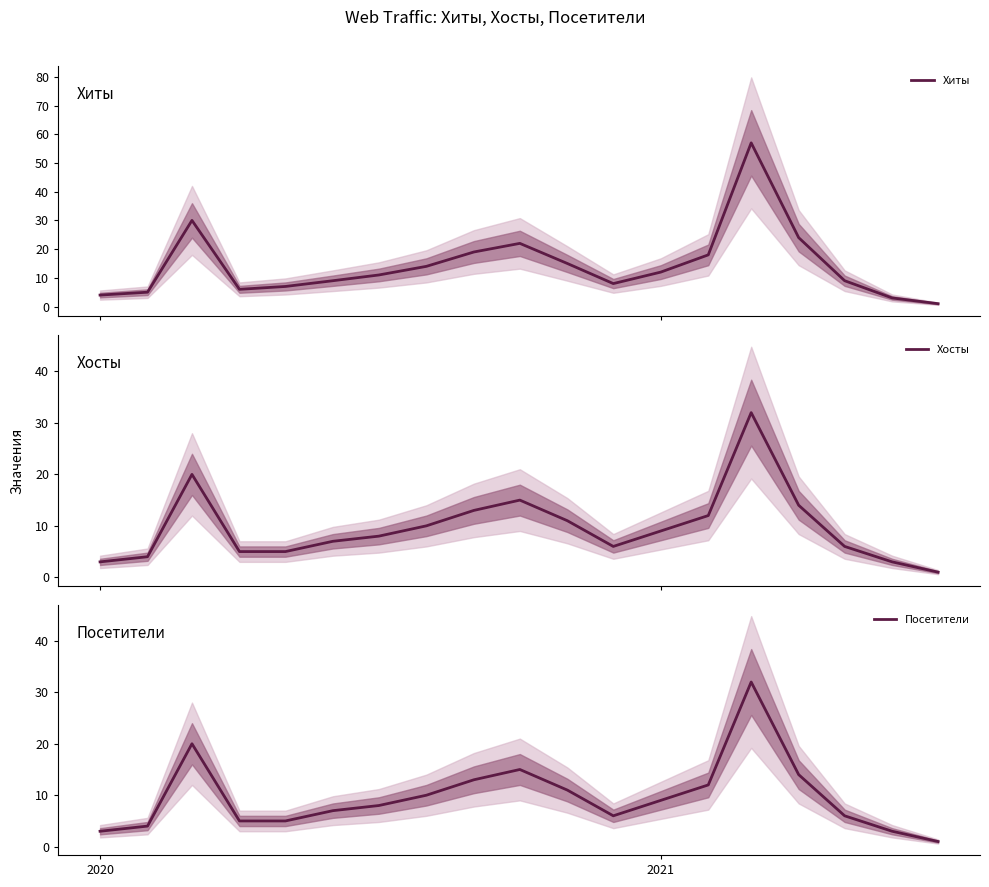

How many lines are shown in the chart?

3